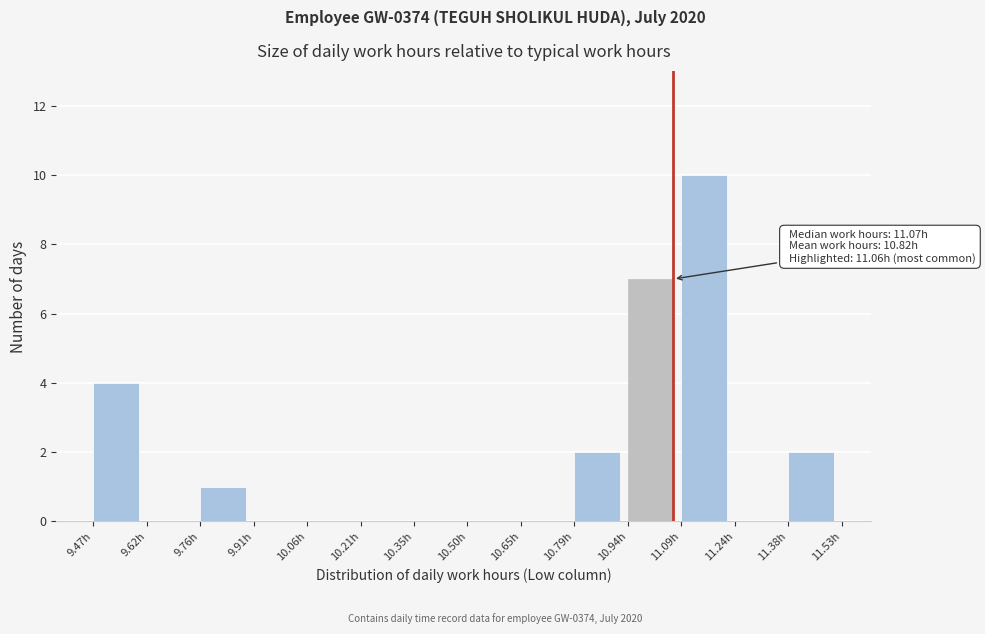

Reading left to right, transcribe all the data shown in this chart.

9.47h=4	9.62h=0	9.76h=1	9.91h=0	10.06h=0	10.21h=0	10.35h=0	10.50h=0	10.65h=0	10.79h=2	10.94h=7	11.09h=10	11.24h=0	11.38h=2